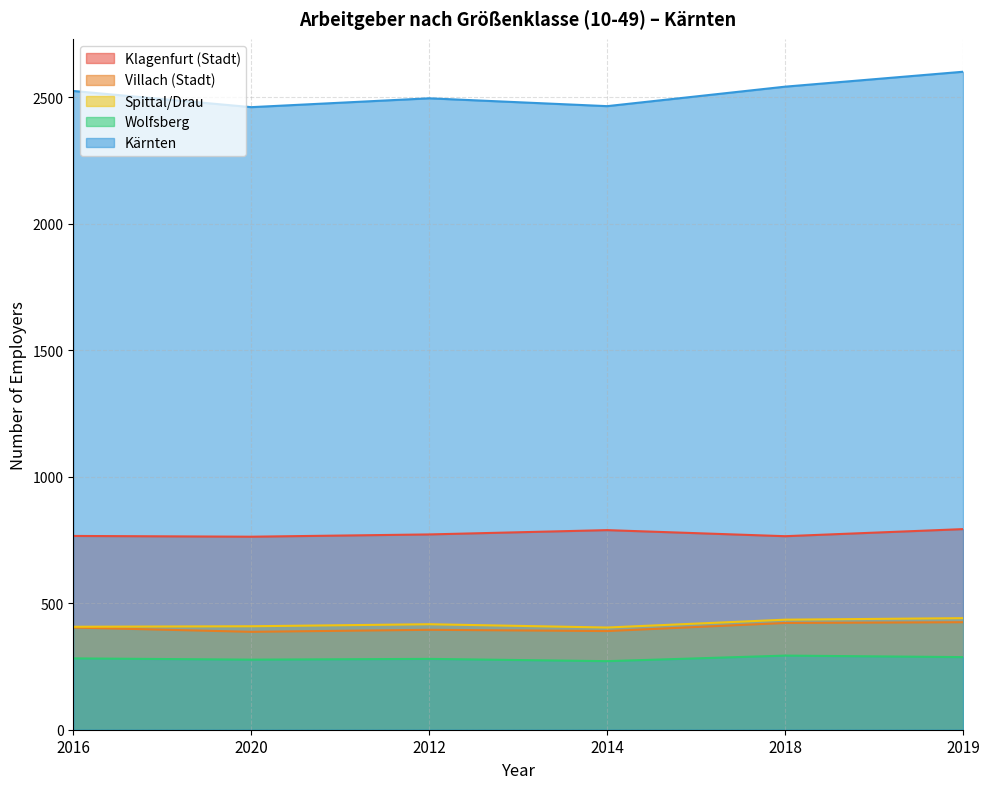

In Klagenfurt (Stadt), how many points are higher than both neighbors (excluding endpoints)?

1